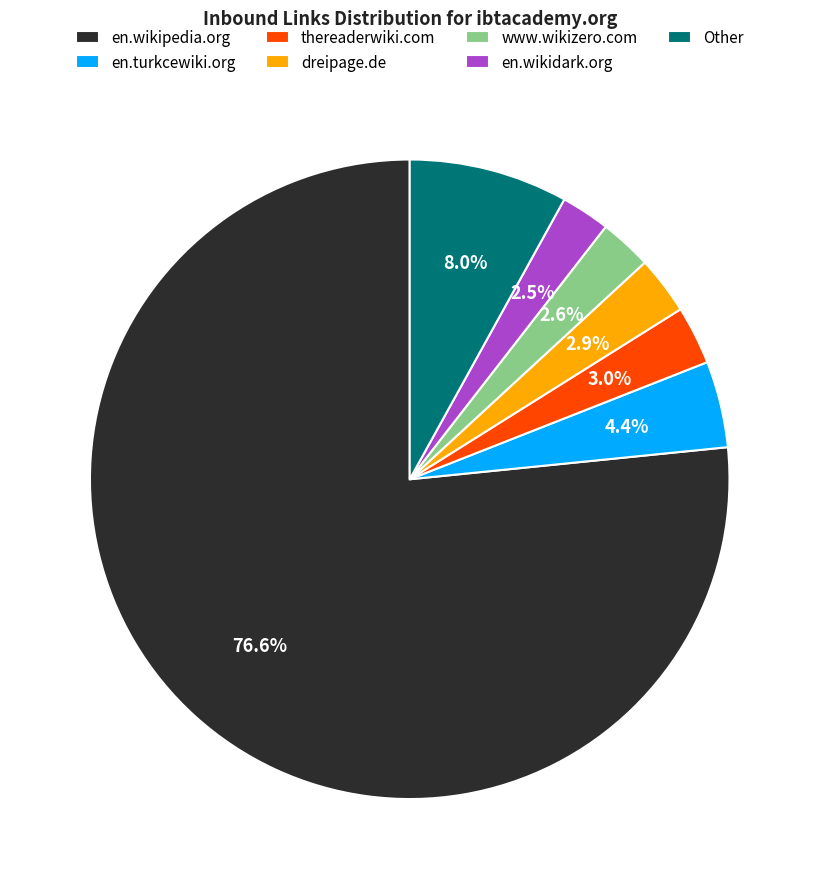

Which slice is the largest?

en.wikipedia.org